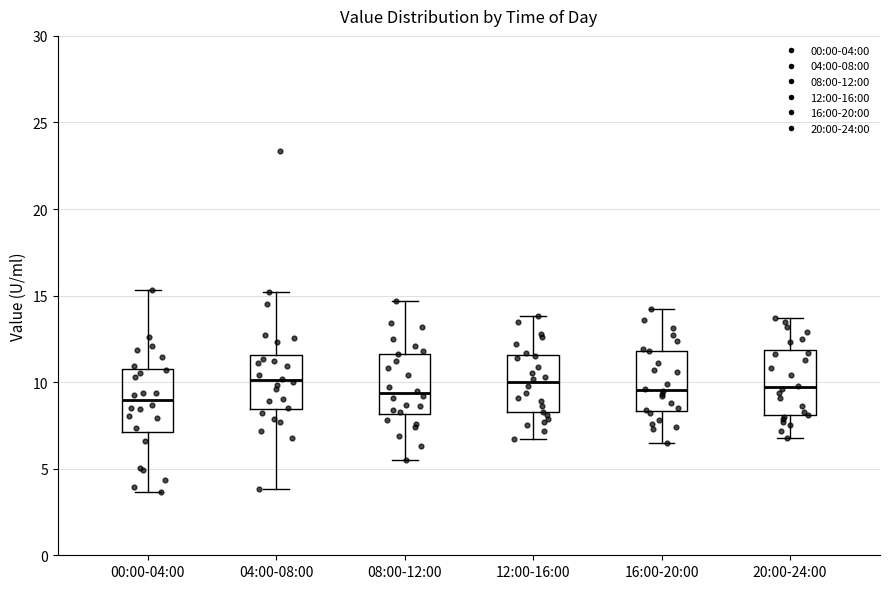

Reading left to right, read every box against the y-axis: the position of its median line, the range the box covers, and the ends of its whiskers. The values are not printed on the chart, so give them approximately, as read against the axis.

00:00-04:00: median 9.0, box 7.0 to 11.0, whiskers 3.5 to 15.5
04:00-08:00: median 10.0, box 8.5 to 11.5, whiskers 4.0 to 15.0
08:00-12:00: median 9.5, box 8.0 to 11.5, whiskers 5.5 to 14.5
12:00-16:00: median 10.0, box 8.5 to 11.5, whiskers 6.5 to 14.0
16:00-20:00: median 9.5, box 8.5 to 12.0, whiskers 6.5 to 14.0
20:00-24:00: median 9.5, box 8.0 to 12.0, whiskers 7.0 to 13.5